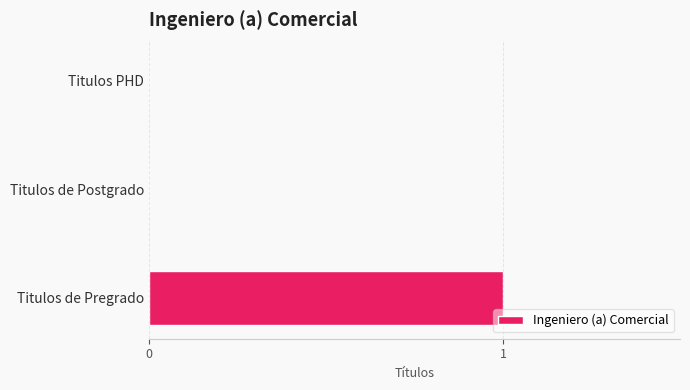

Which category has the highest value across all series?

Titulos de Pregrado